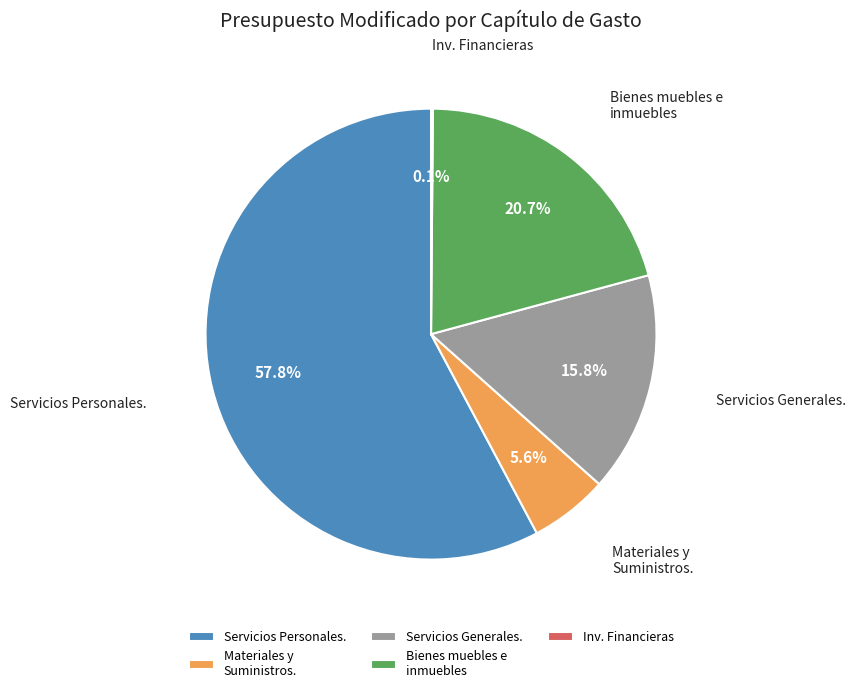

Is it true that Materiales y Suministros. is 14% of the pie?

False